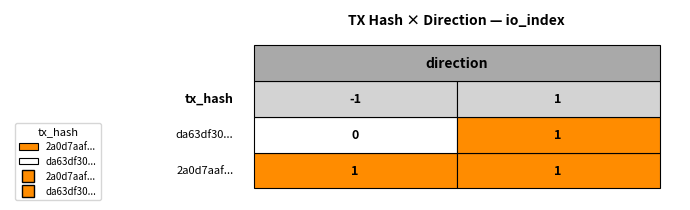

The da63df30... series shows 0 at 0. True or false?

False